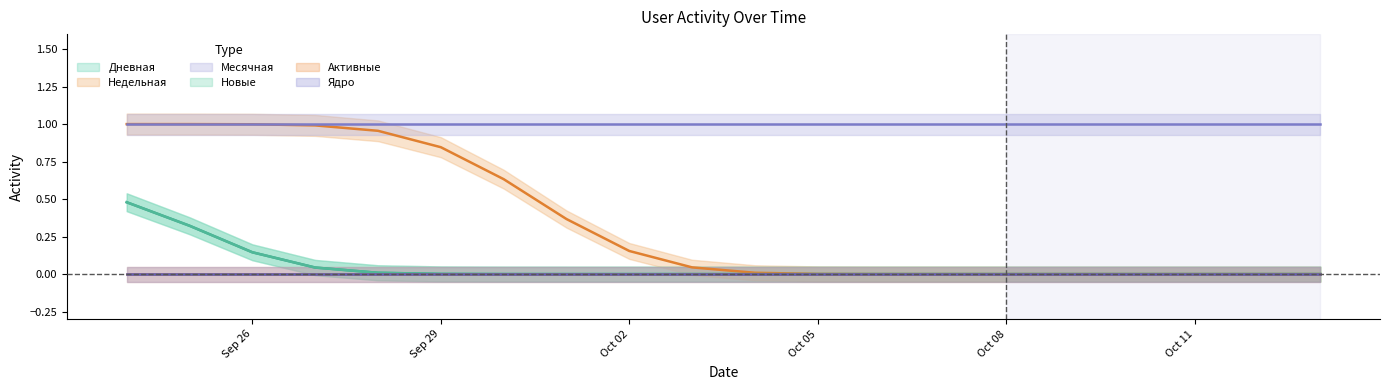

The Месячная series shows 2 at 2020-09-24. True or false?

False